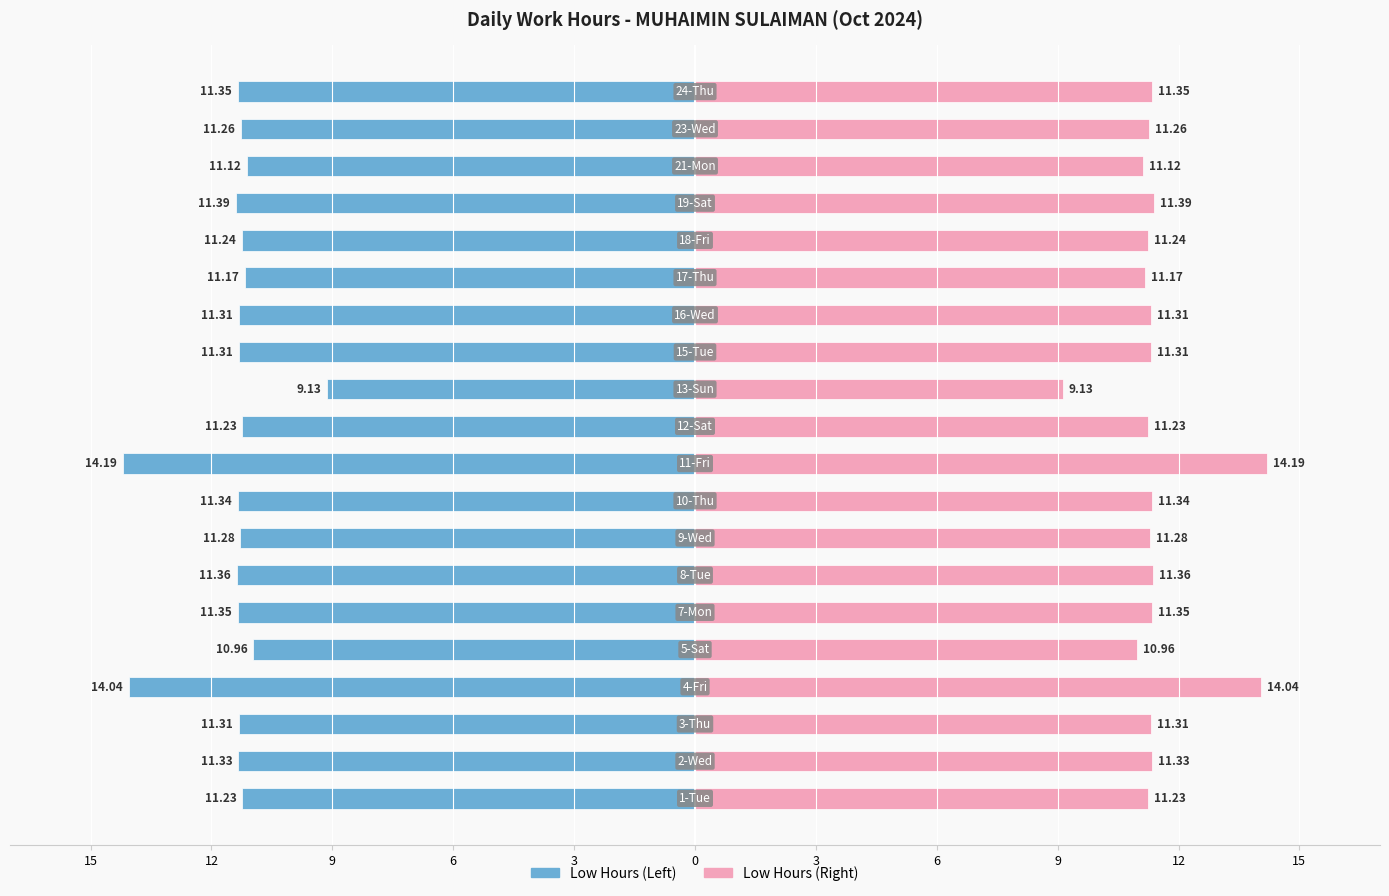

What is the difference between the maximum and minimum values in the Start of Day Hours series?

5.1